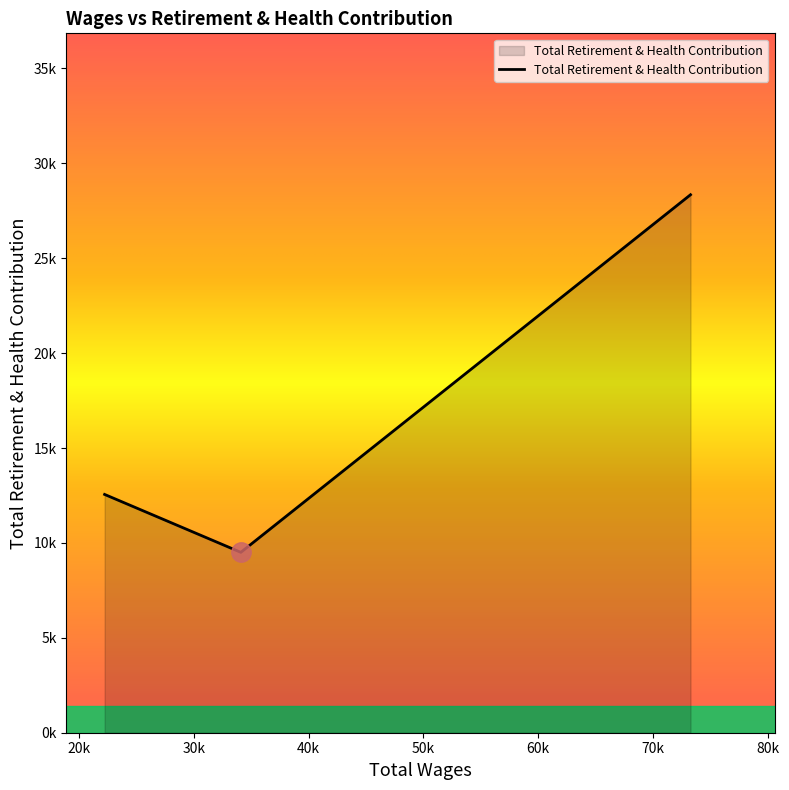

Does the chart display data point markers on the line(s)?

No